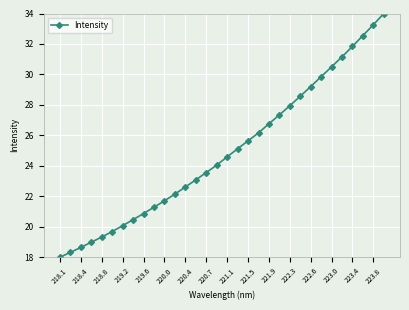

What is the average value?

24.9